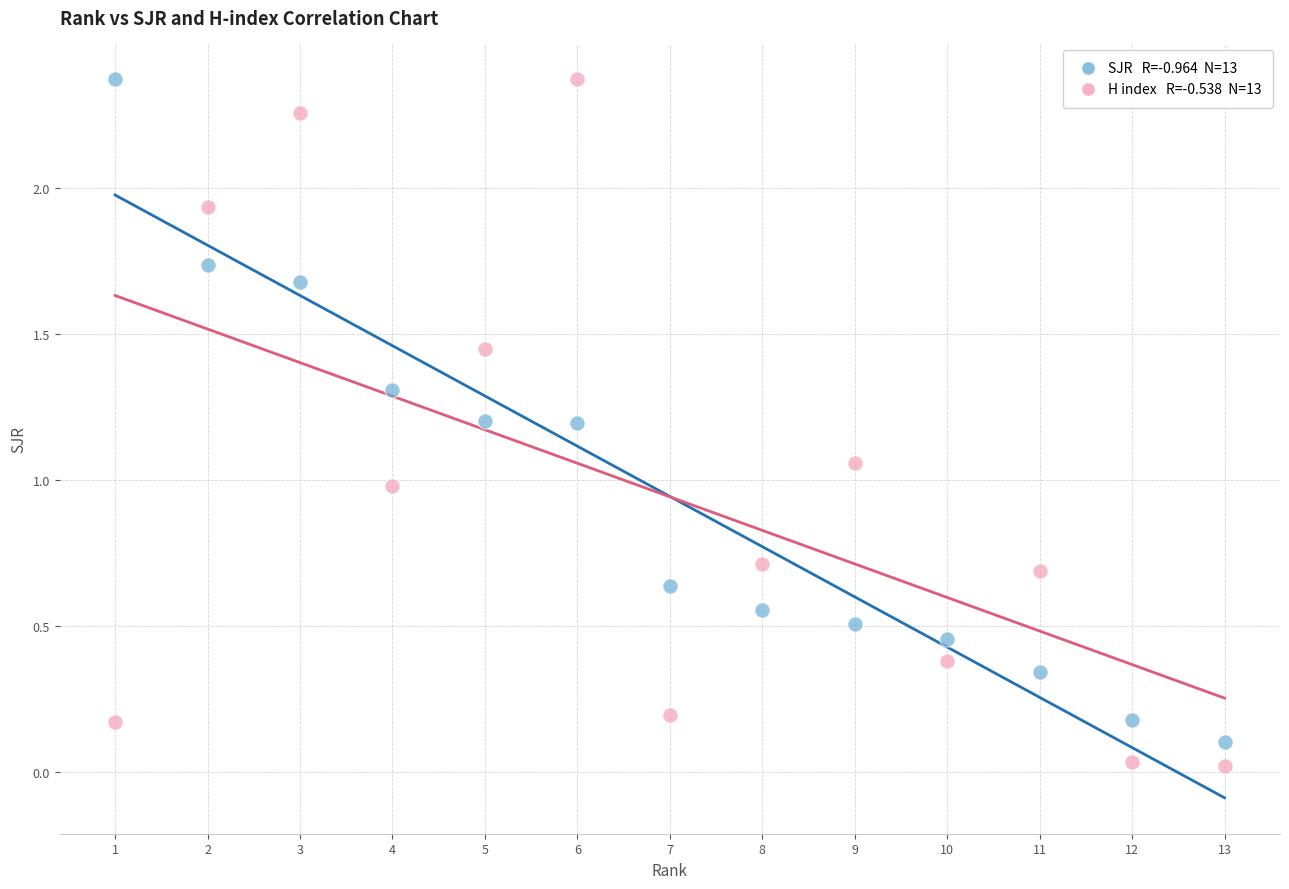

Across all data points, what is the range of X values (max minus min)?

12.0